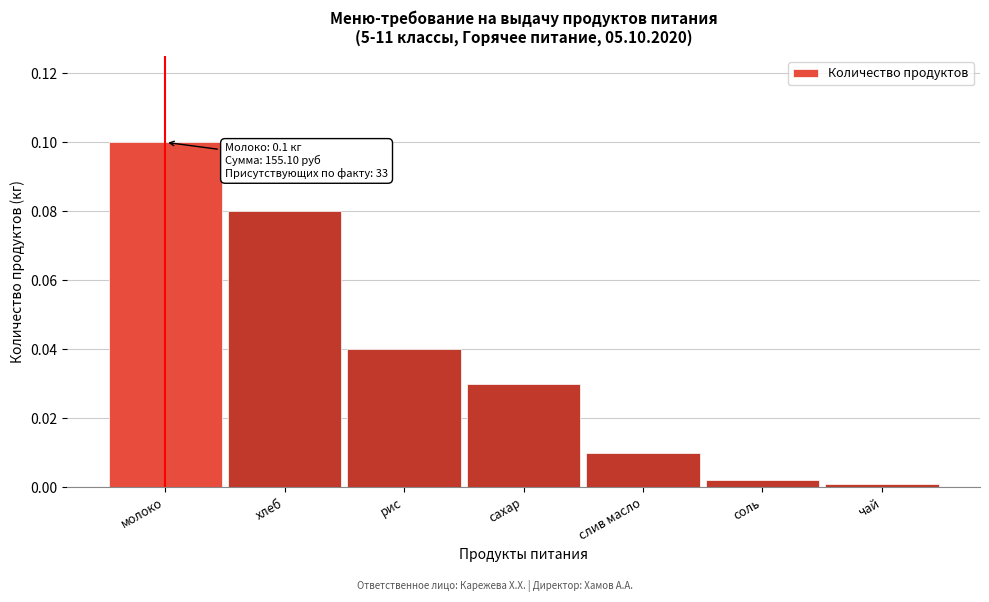

True or false: the data shows 0.0 at рис.

True